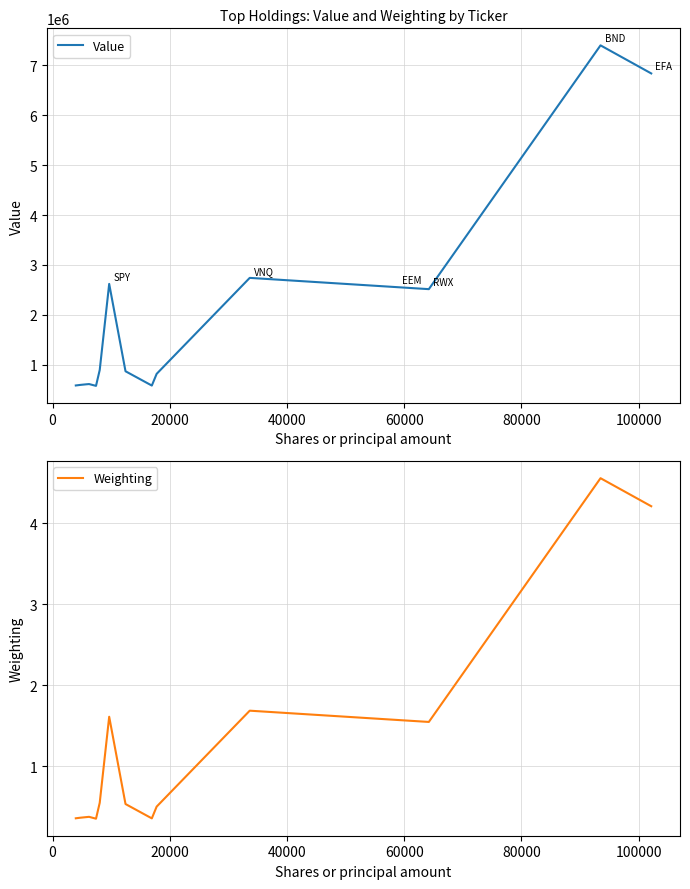

What is the maximum value for Weighting?

4.6